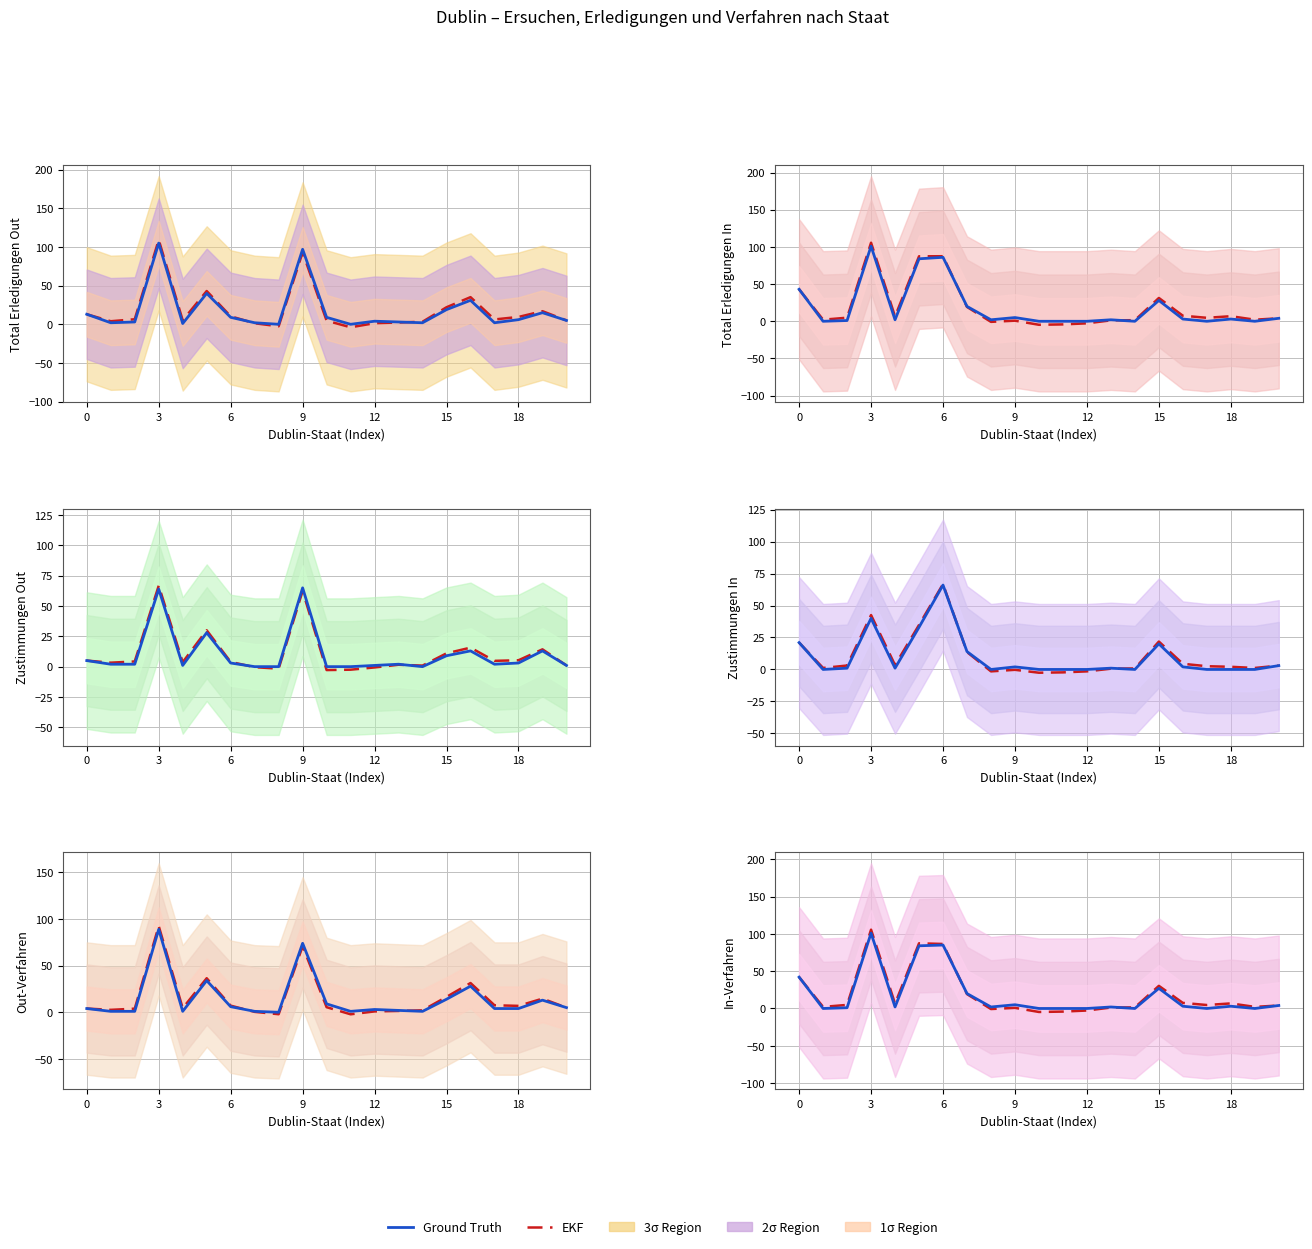

Is this an area chart (filled region under the line)?

No